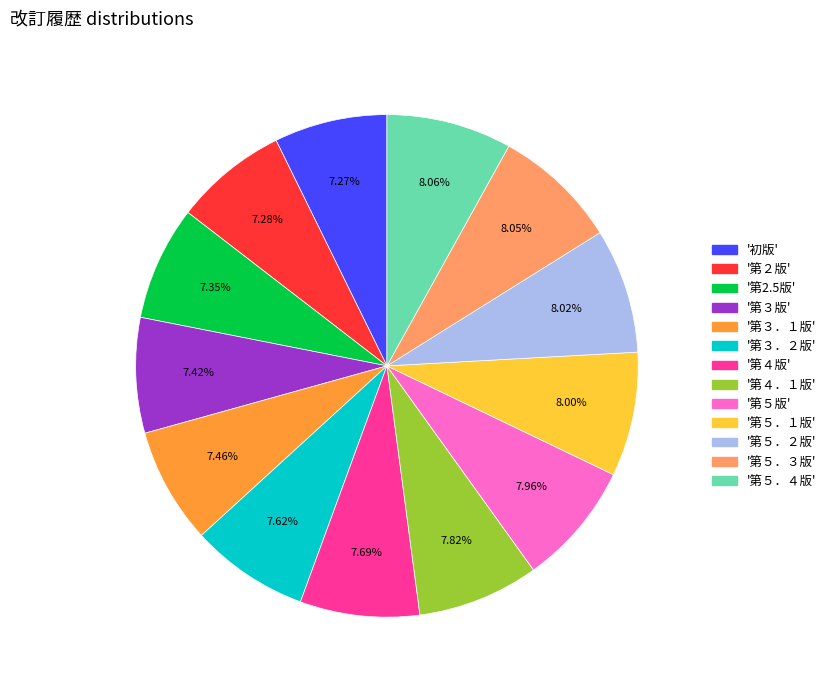

Is there any slice that represents more than half of the pie?

No